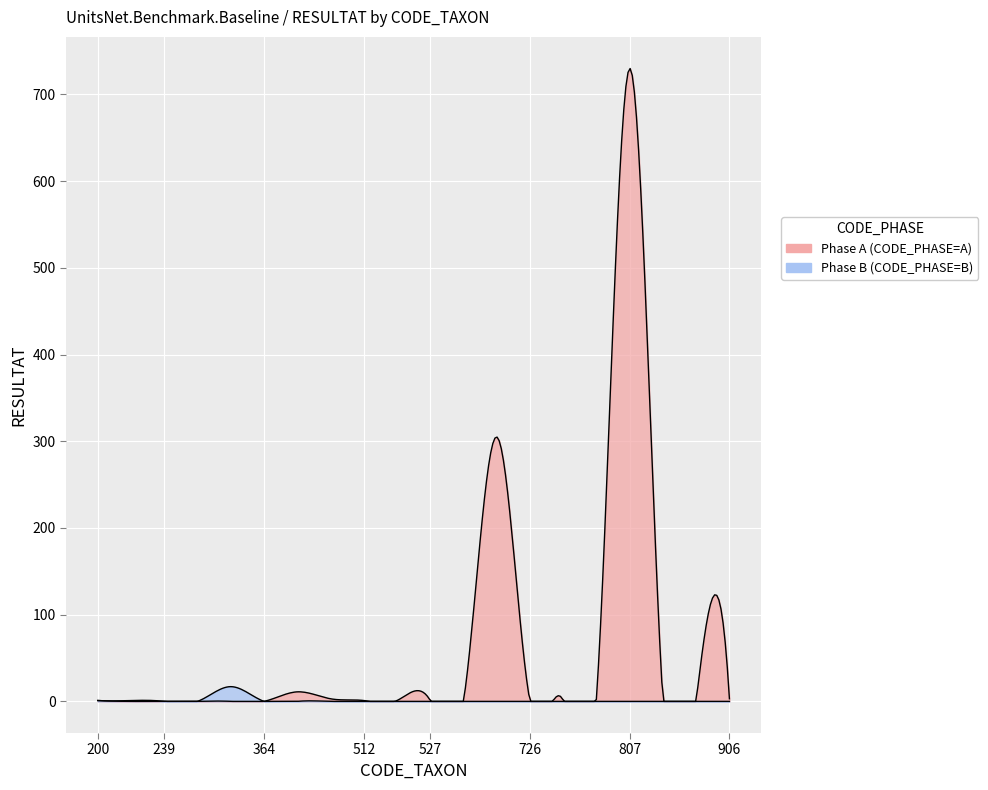

Which category has the lowest value in the RESULTAT_A series?

231